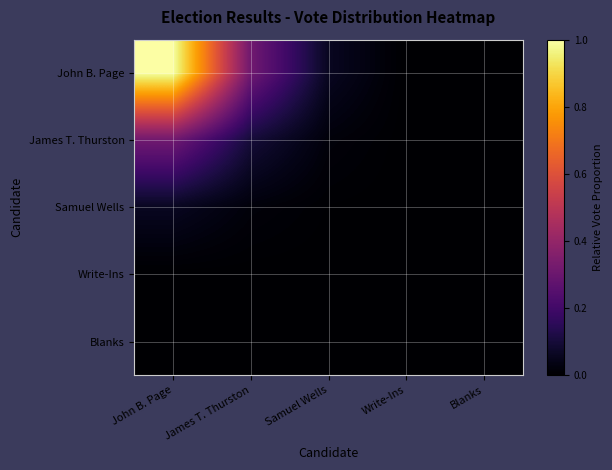

At how many categories does at least one series exceed 0?

4